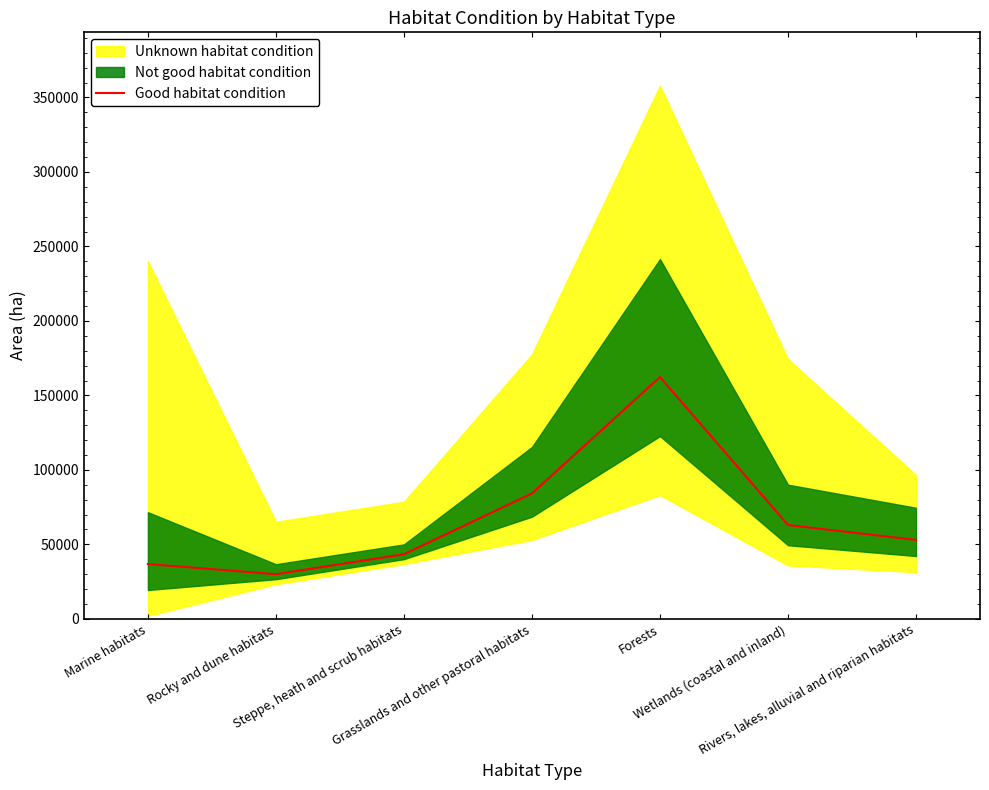

How many lines are shown in the chart?

1